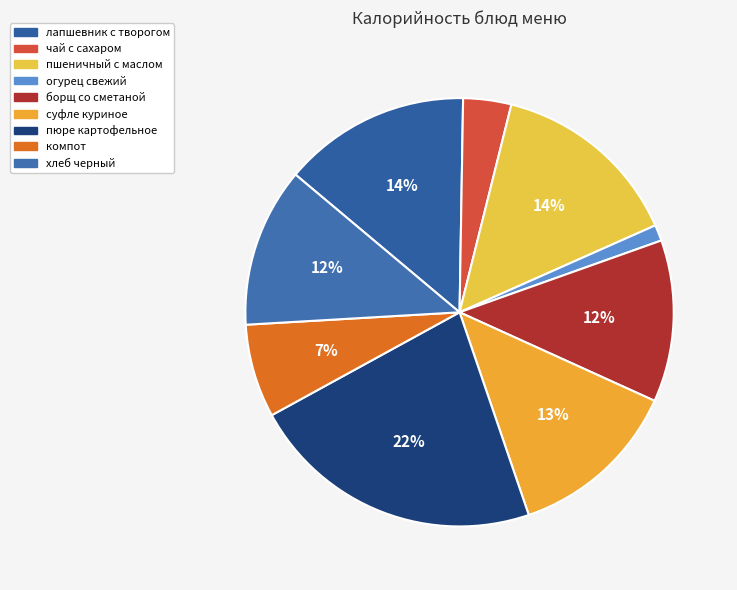

Count the number of slices in the pie.

9